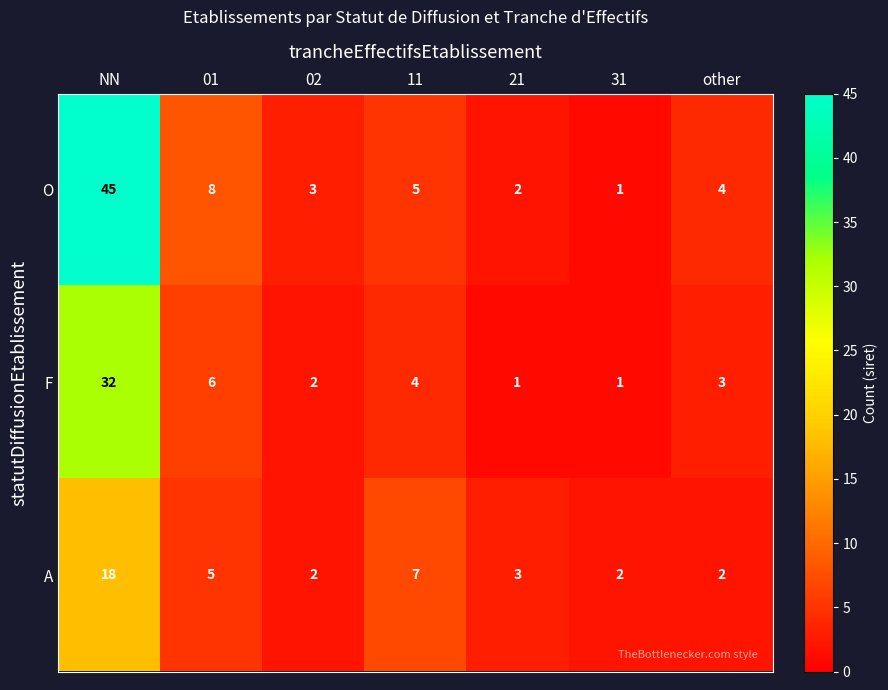

Reading left to right, extract all data points from this chart.

O: 45	8	3	5	2	1	4
F: 32	6	2	4	1	1	3
A: 18	5	2	7	3	2	2